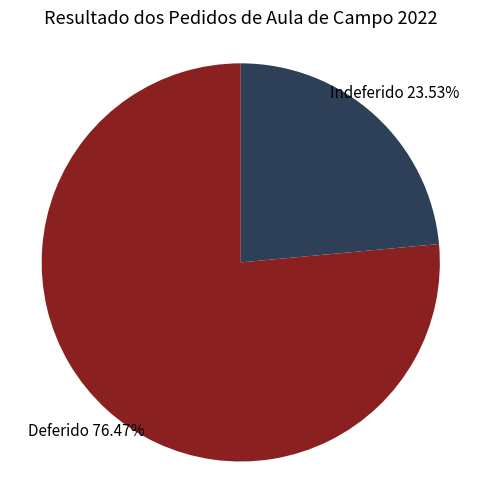

Does any single category account for the majority?

Yes